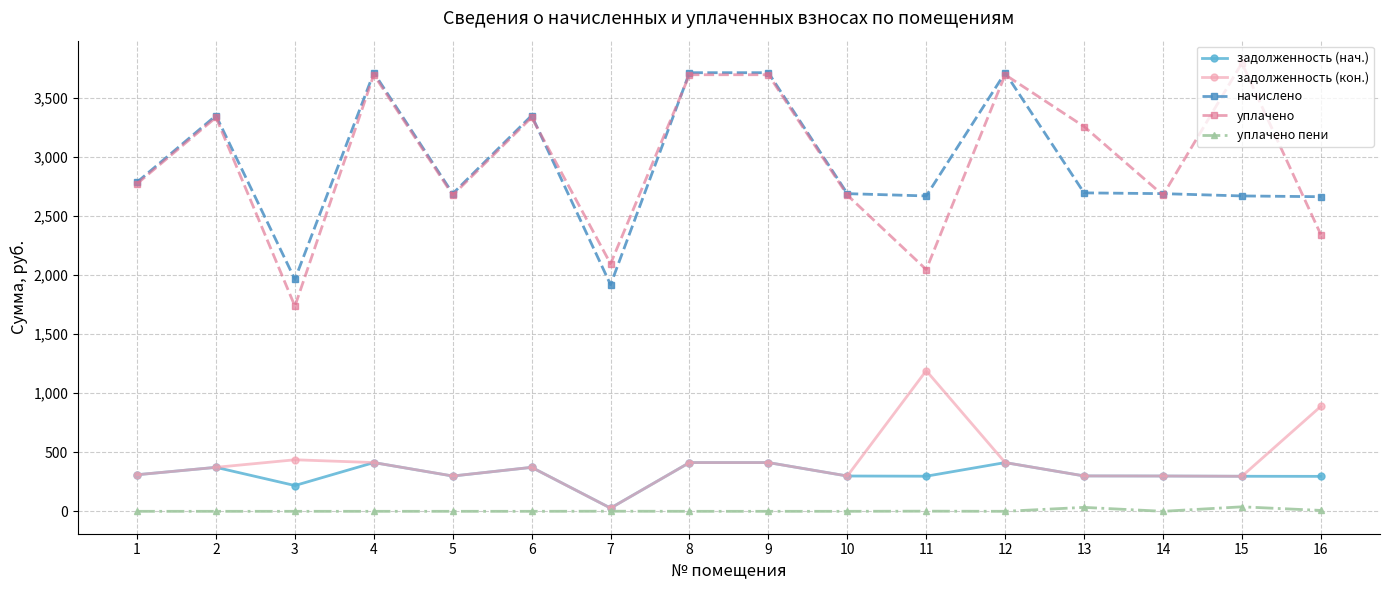

True or false: уплачено and задолженность (кон.) cross at least once.

False